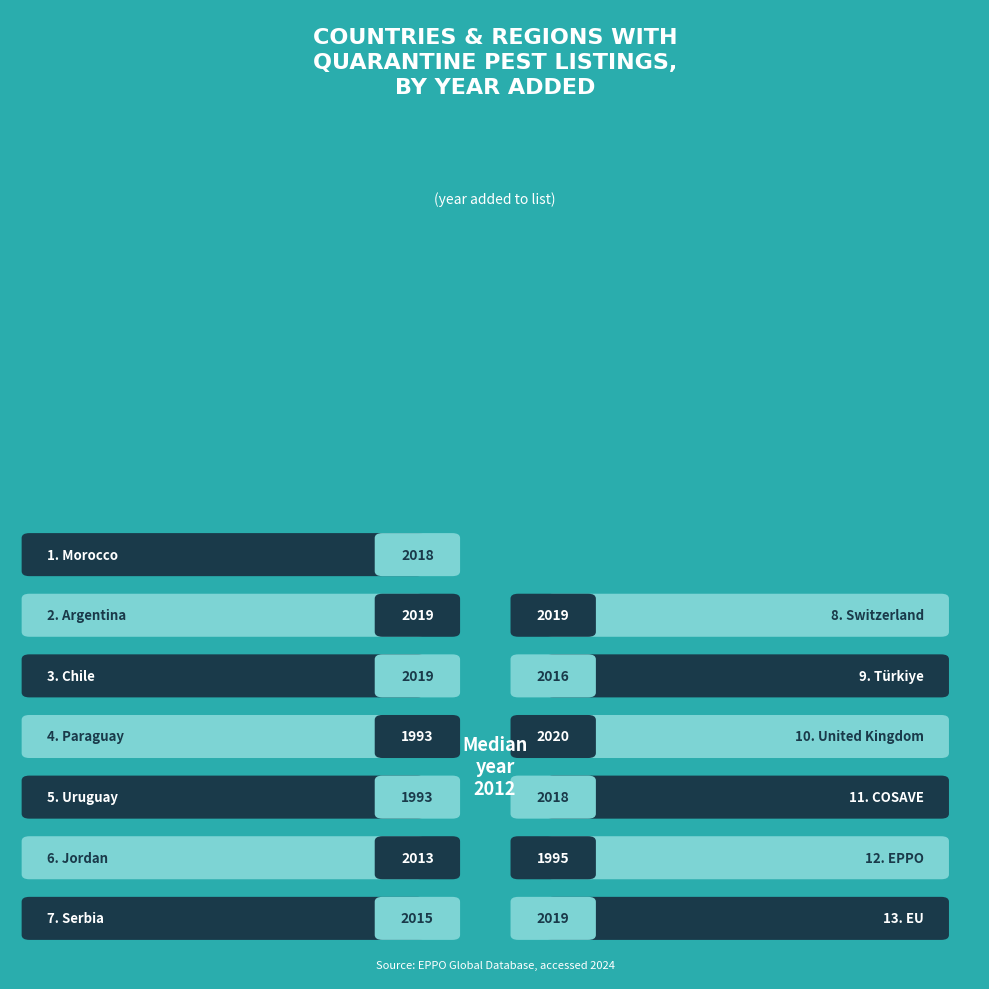

Count the number of categories in the chart.

13